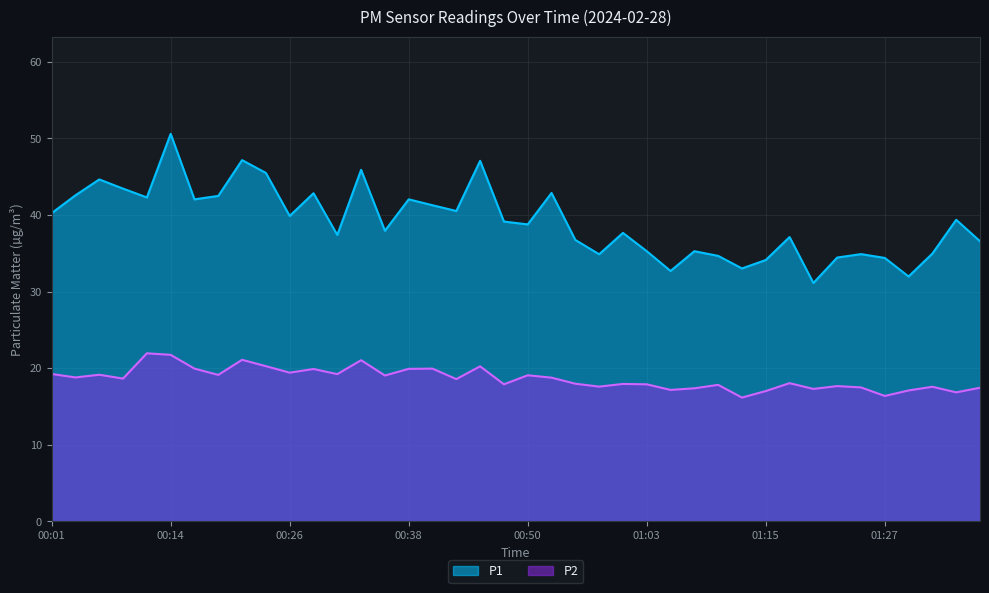

Does the chart display data point markers on the line(s)?

No